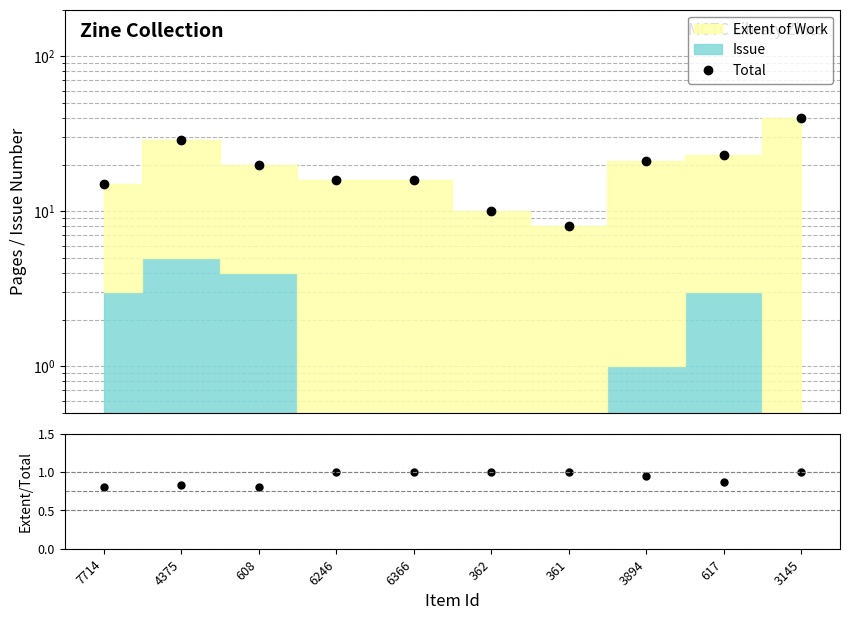

Reading left to right, what are all the values shown in this chart?

Total: 15.0	29.0	20.0	16.0	16.0	10.0	8.0	21.0	23.0	40.0
Extent / Total: 0.8	0.8	0.8	1.0	1.0	1.0	1.0	1.0	0.9	1.0